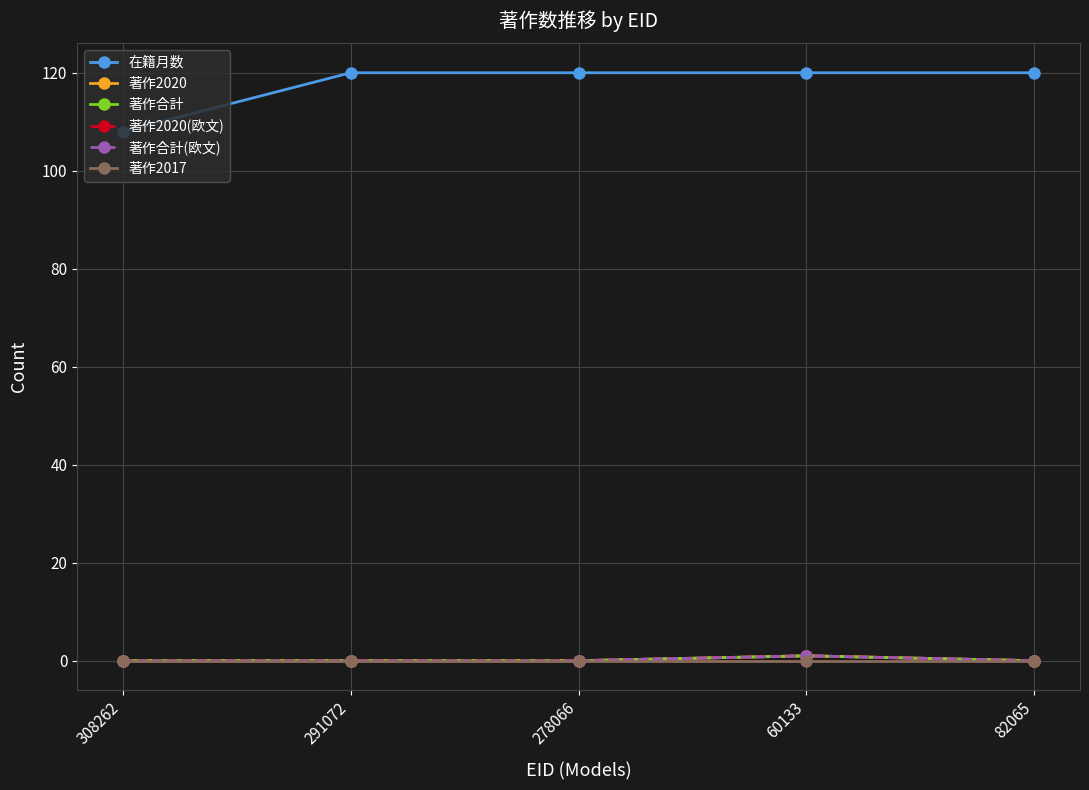

Reading left to right, transcribe all the data shown in this chart.

在籍月数: 308262=108	291072=120	278066=120	60133=120	82065=120
著作2020: 308262=0	291072=0	278066=0	60133=1	82065=0
著作合計: 308262=0	291072=0	278066=0	60133=1	82065=0
著作2020(欧文): 308262=0	291072=0	278066=0	60133=1	82065=0
著作合計(欧文): 308262=0	291072=0	278066=0	60133=1	82065=0
著作2017: 308262=0	291072=0	278066=0	60133=0	82065=0